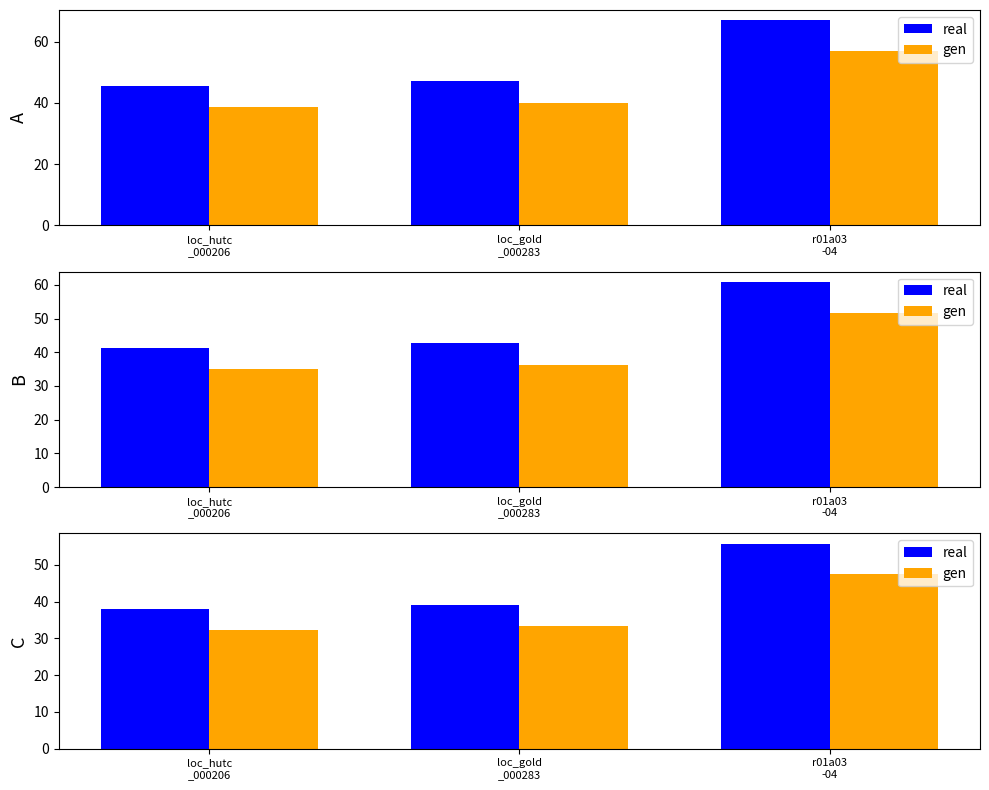

What is the difference between the real values at loc_hutc
_000206 and r01a03
-04?

17.9